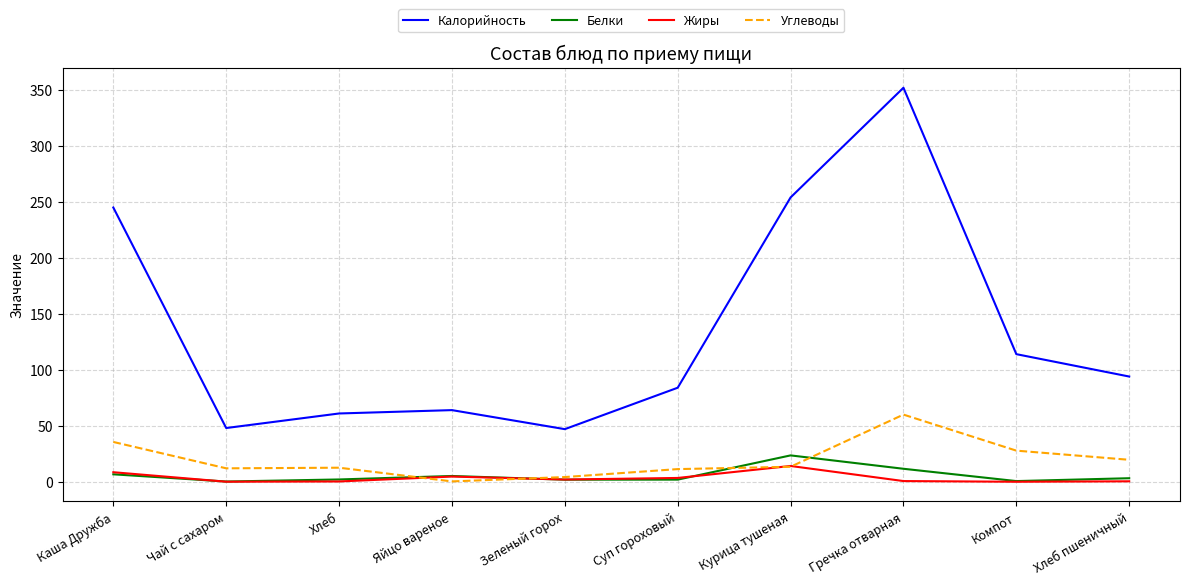

Where does the Калорийность series first go above 94?

Каша Дружба